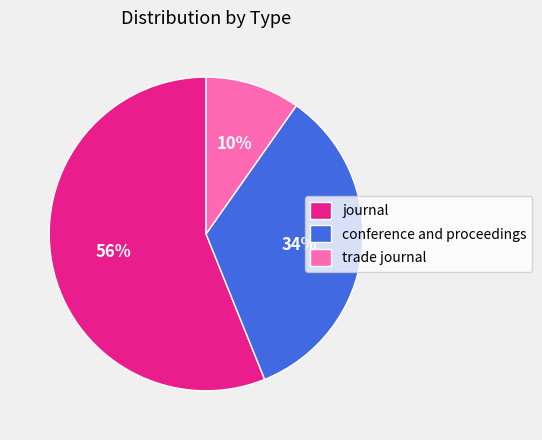

Is it true that trade journal is 10% of the pie?

True